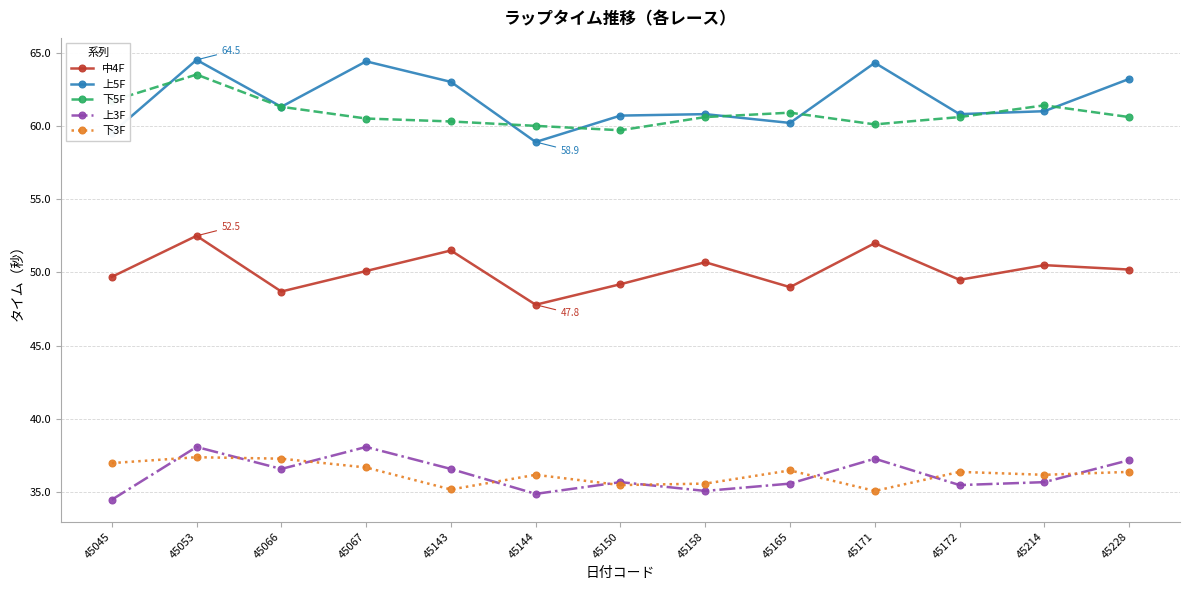

At which category is the sum across all series the highest?

45053